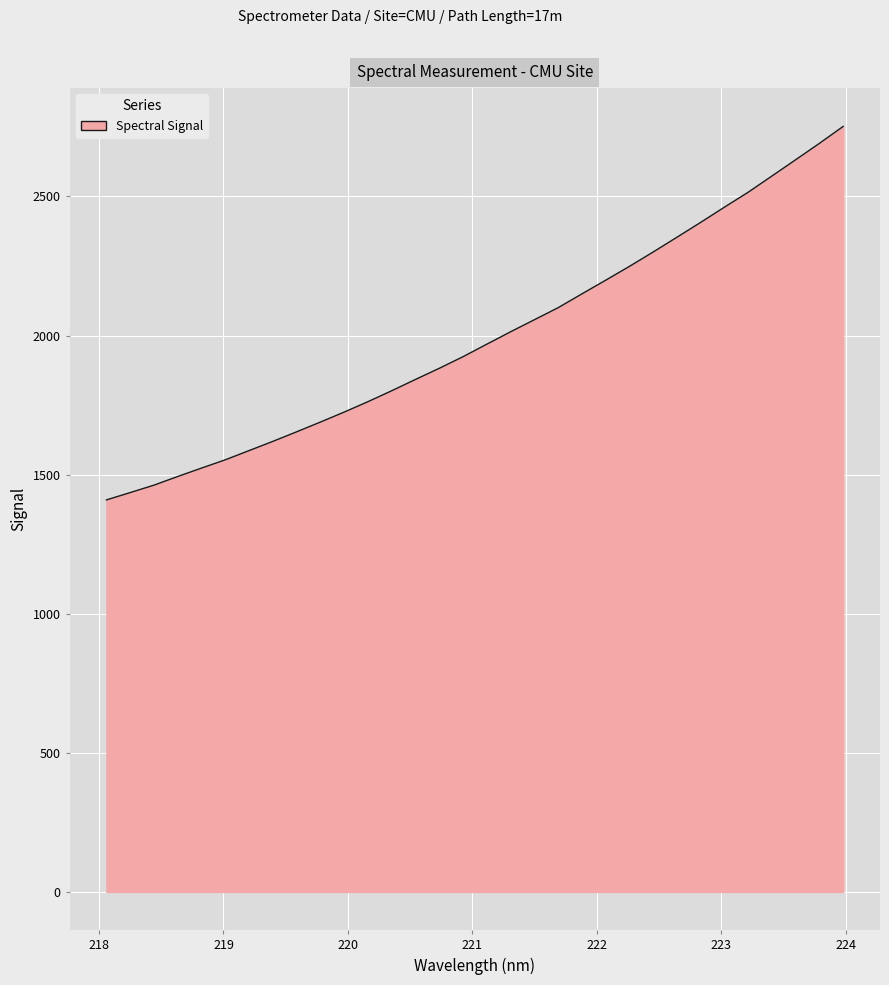

True or false: the data has more than 1 interior local peaks.

False